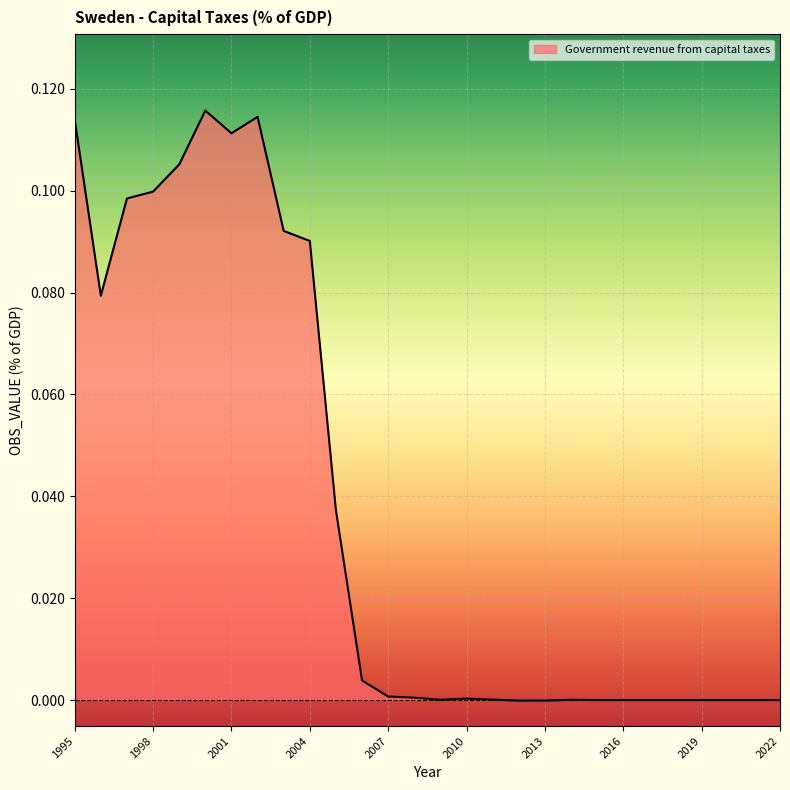

Where does the data first go above 0?

1995